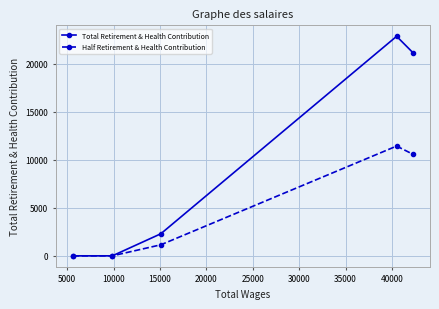

True or false: Half Retirement & Health Contribution has more than 0 points higher than both neighbors.

True